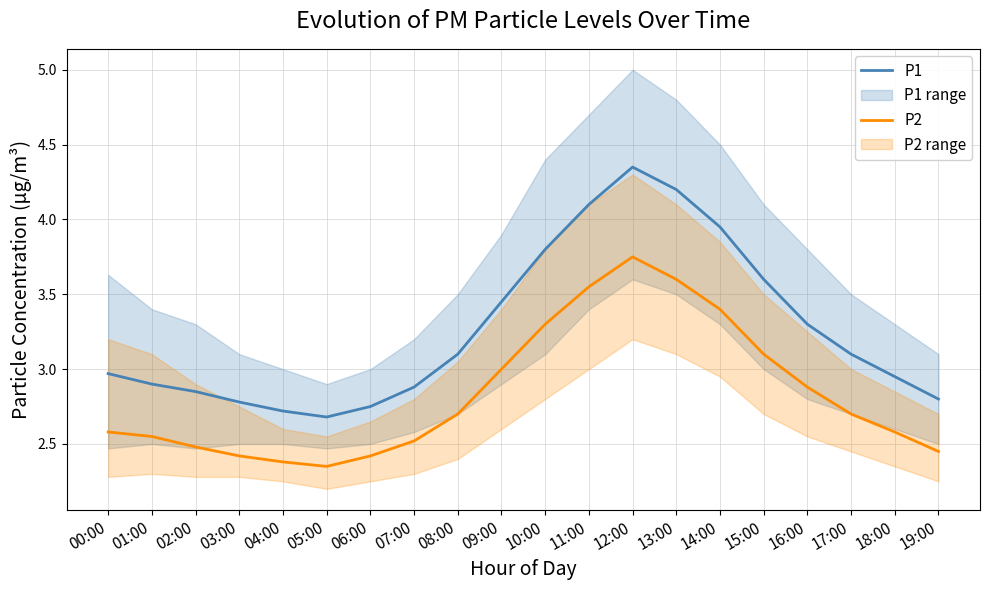

At 05:00, list the series in order from smallest to largest.

P2, P1